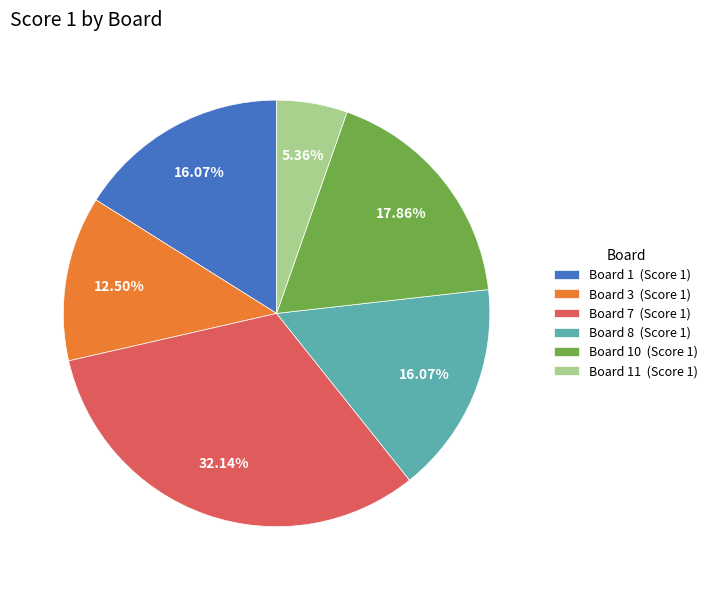

Count the number of slices in the pie.

6